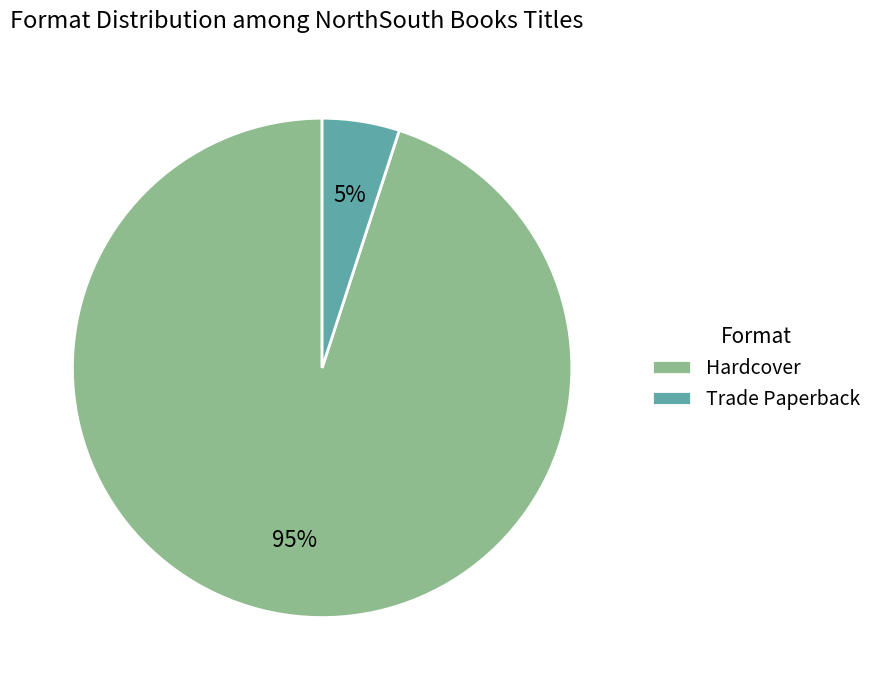

Rank the categories by value from lowest to highest.

Trade Paperback, Hardcover